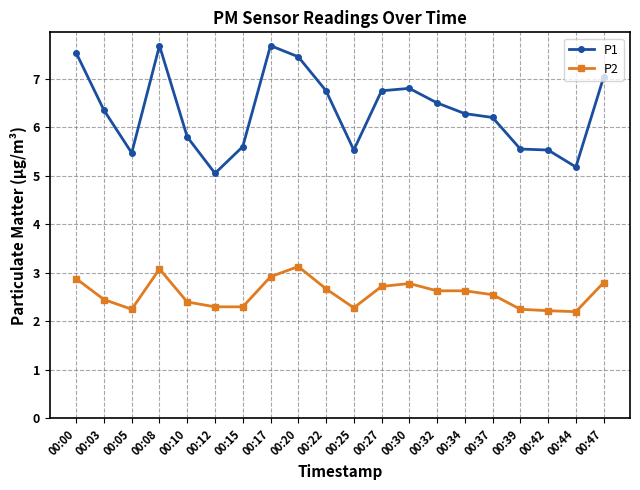

What is the difference between the maximum and second lowest values in the P1 series?

2.5